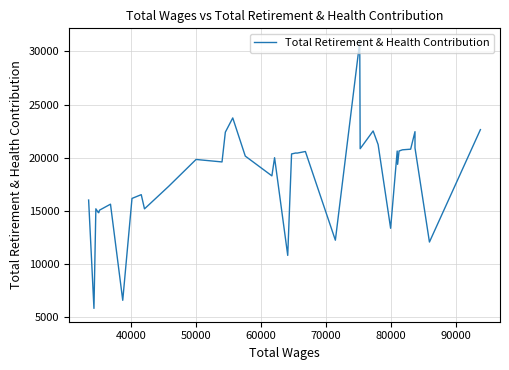

What is the difference between the second highest and second lowest values?

17130